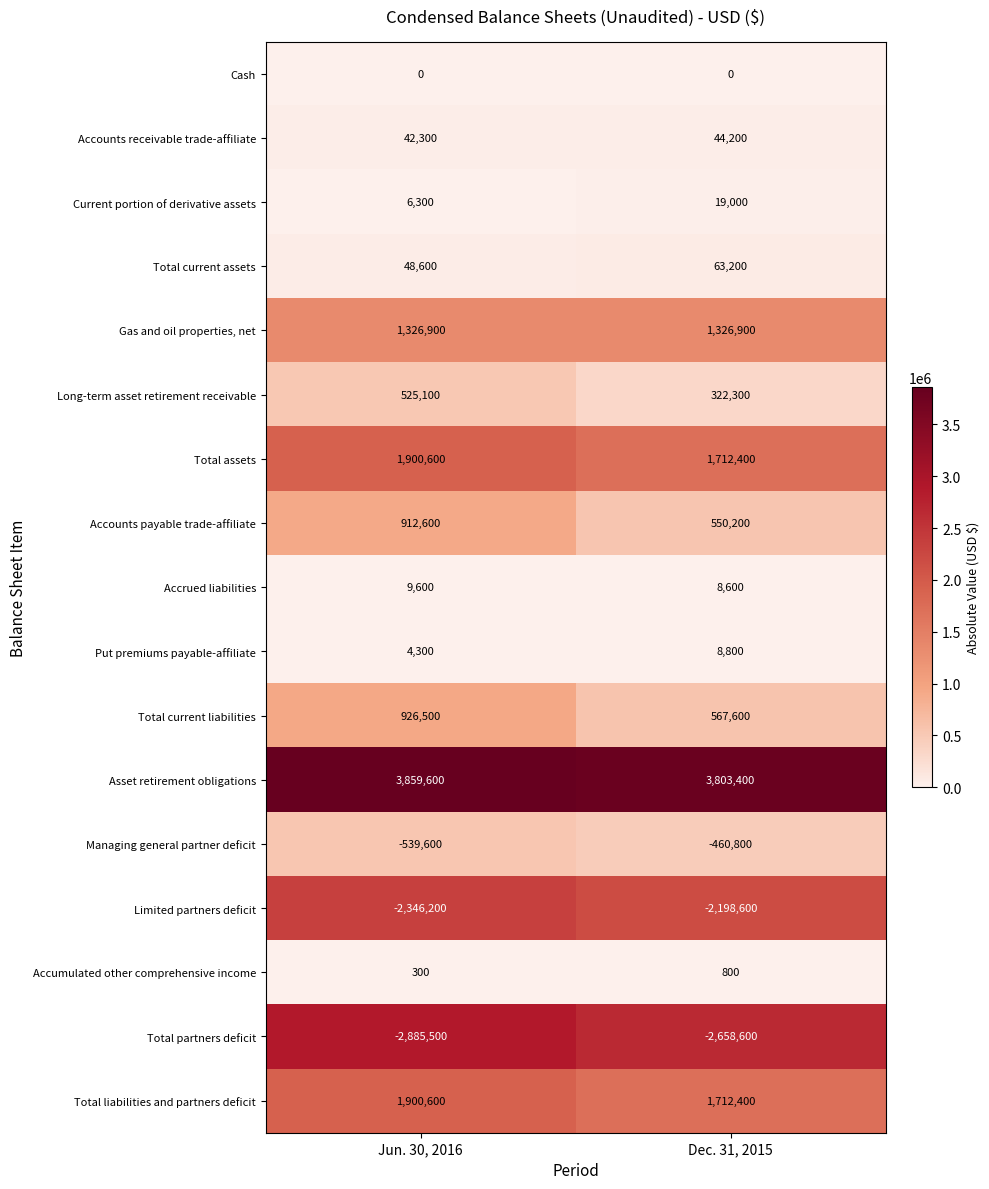

Which series changed the most between Jun. 30, 2016 and Dec. 31, 2015?

Accounts payable trade-affiliate